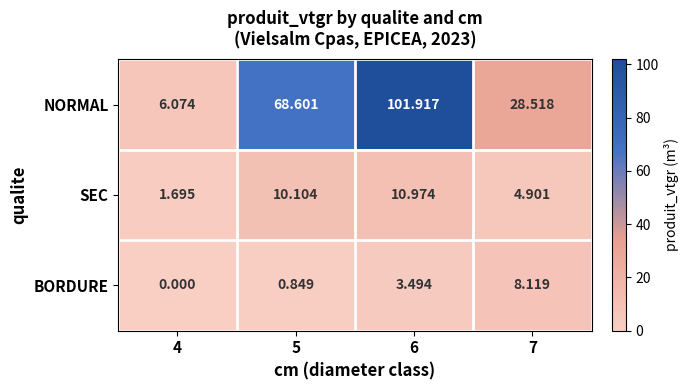

Is the value of BORDURE at 5 greater than the value of NORMAL at 5?

No